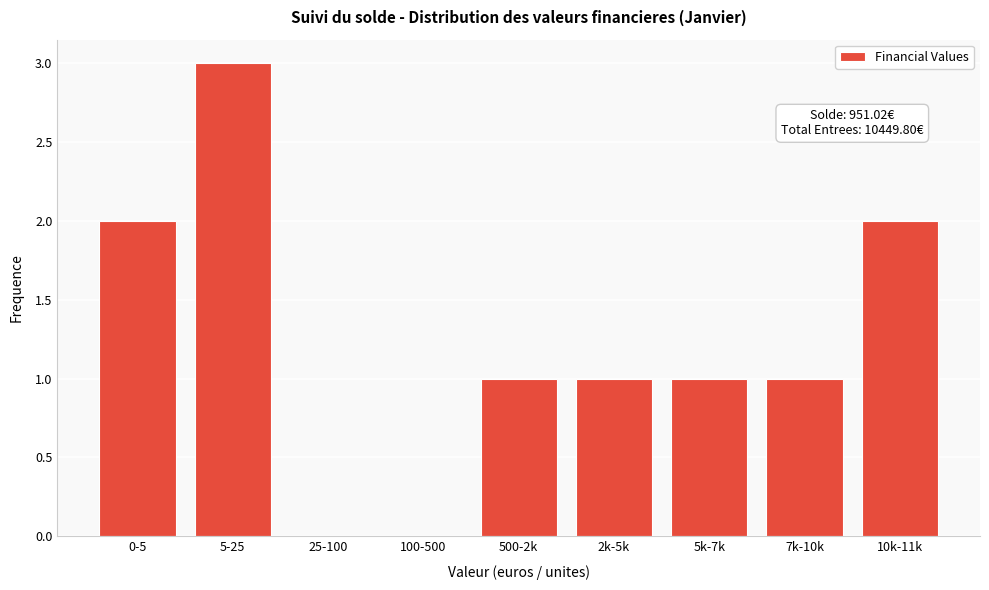

Reading left to right, list all the values displayed in this chart.

0-5=2	5-25=3	25-100=0	100-500=0	500-2k=1	2k-5k=1	5k-7k=1	7k-10k=1	10k-11k=2